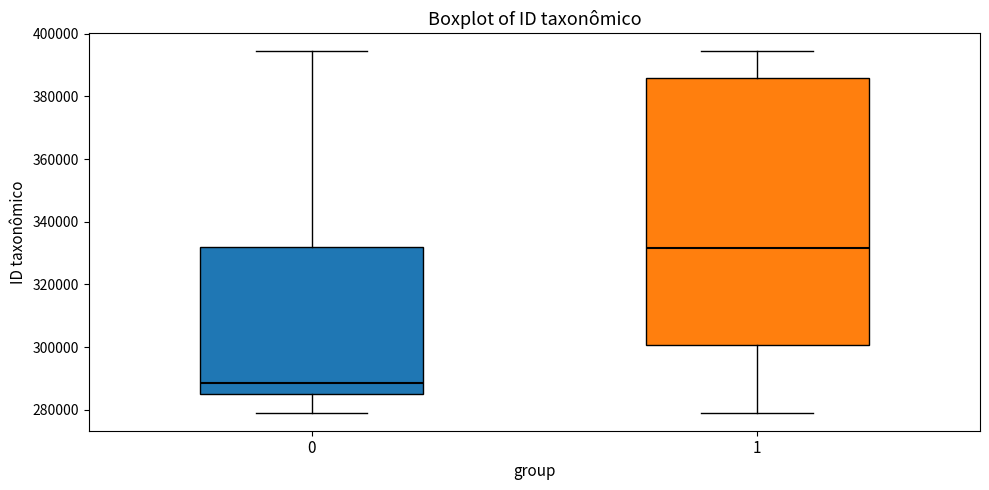

Reading left to right, transcribe this box plot: for each box, give where its median line is, the range the box spans, and where its two whiskers end, as read against the y-axis. The values are not printed on the chart, so give them approximately, as read against the axis.

0: median 288000, box 286000 to 332000, whiskers 280000 to 394000
1: median 332000, box 300000 to 386000, whiskers 280000 to 394000